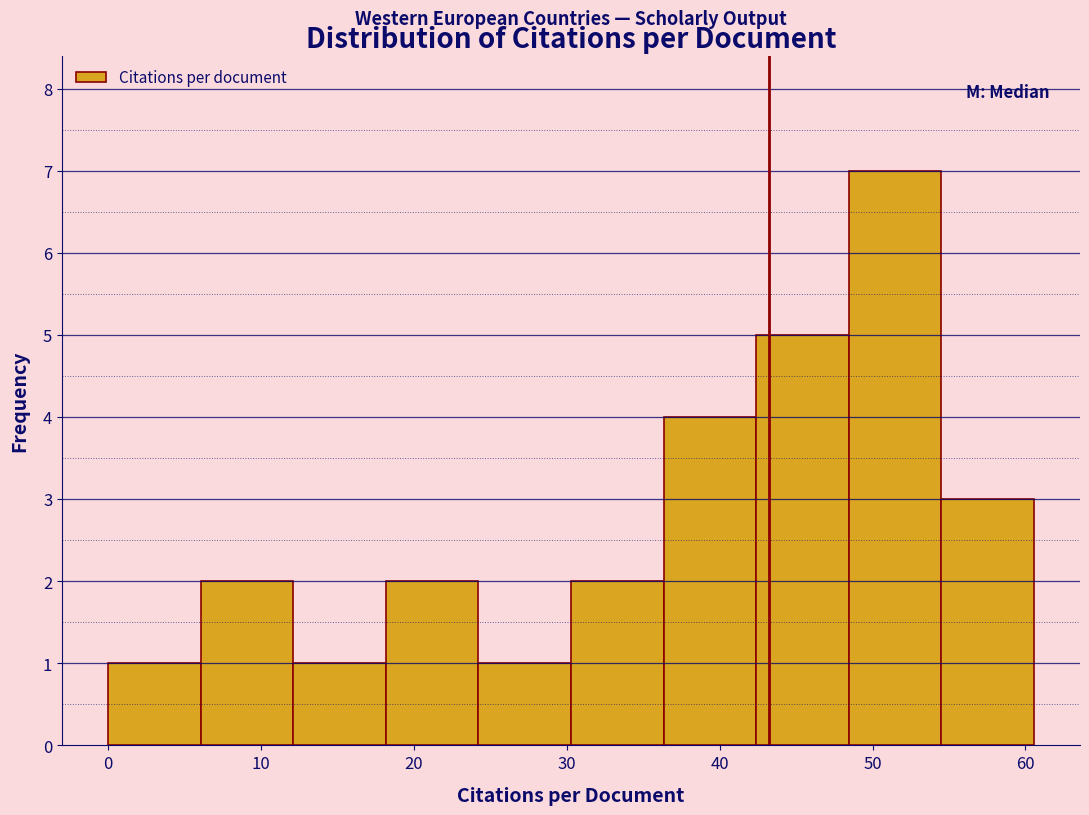

Reading left to right, list every bar in this chart as the range it spans on the x-axis followed by its height. Neither the bar edges nor the heights are printed on the chart, so give them approximately, as read against the axes.

0 to 6: 1
6 to 12: 2
12 to 18: 1
18 to 24: 2
24 to 30: 1
30 to 36: 2
36 to 42: 4
42 to 48: 5
48 to 54: 7
54 to 61: 3